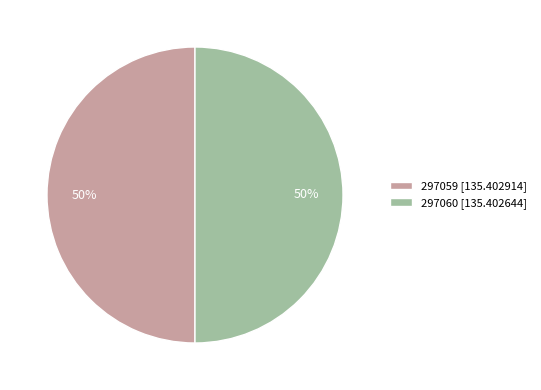

What is the ratio of the value at 297059 [135.402914] to the value at 297060 [135.402644]?

1.0